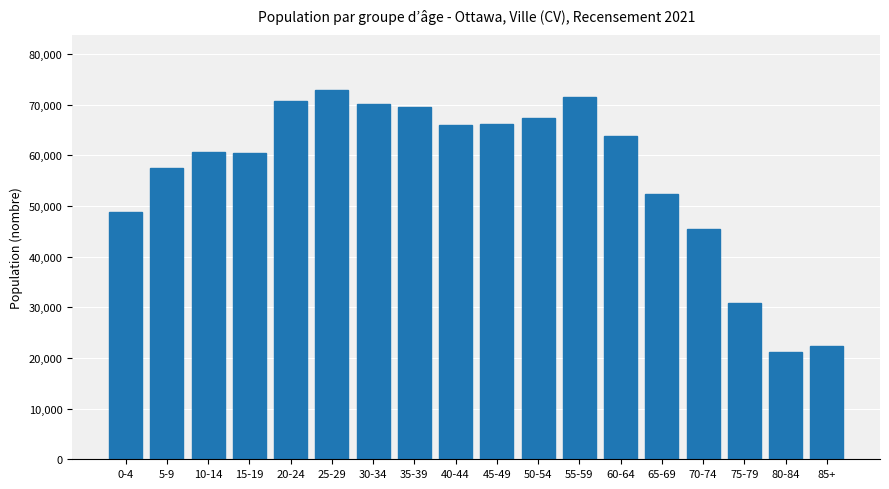

At which category does the chart reach its minimum across all series?

80-84